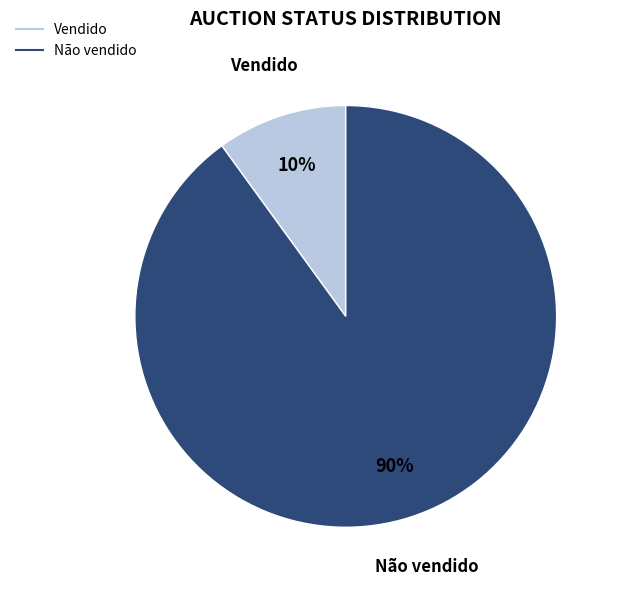

To the nearest percent, what is the difference between the Não vendido and Vendido slice percentages?

80%